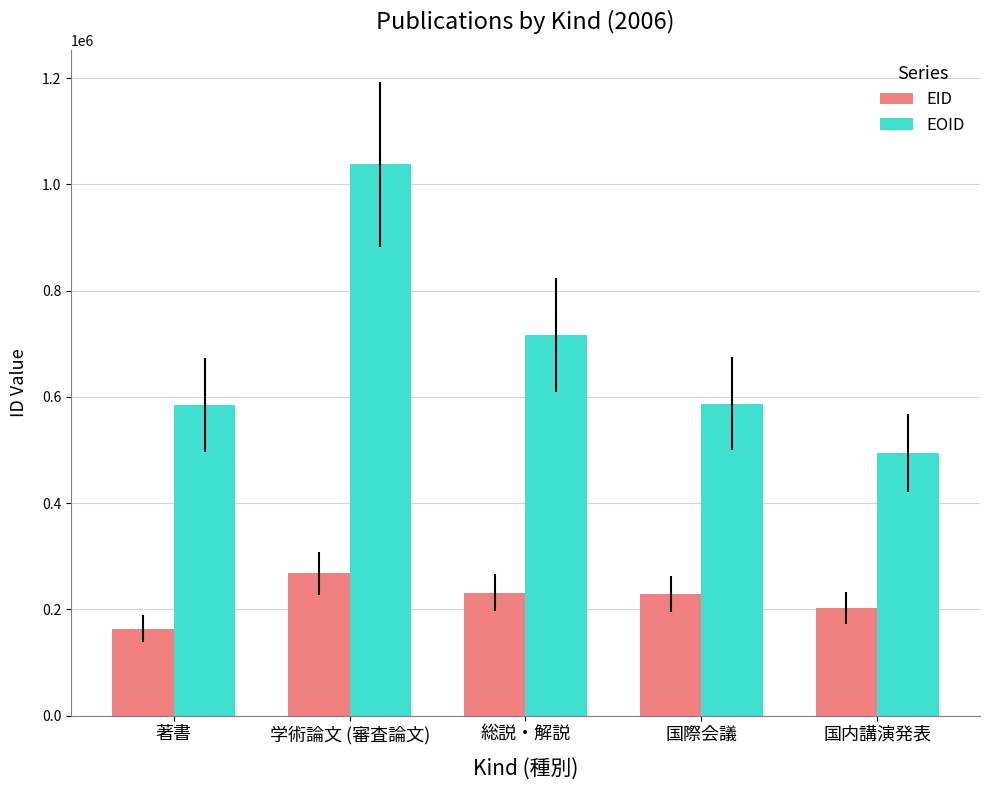

What is the sum of the EOID values at 国内講演発表 and 総説・解説?

1209944